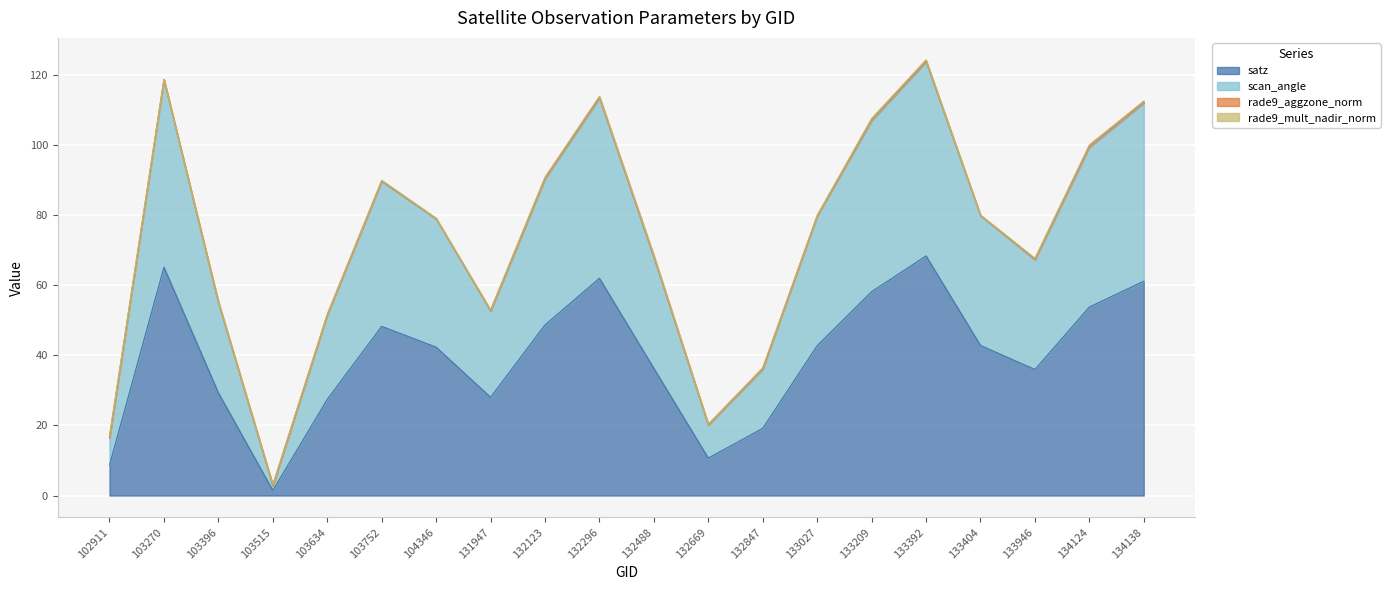

At which category is the sum across all series the highest?

133392